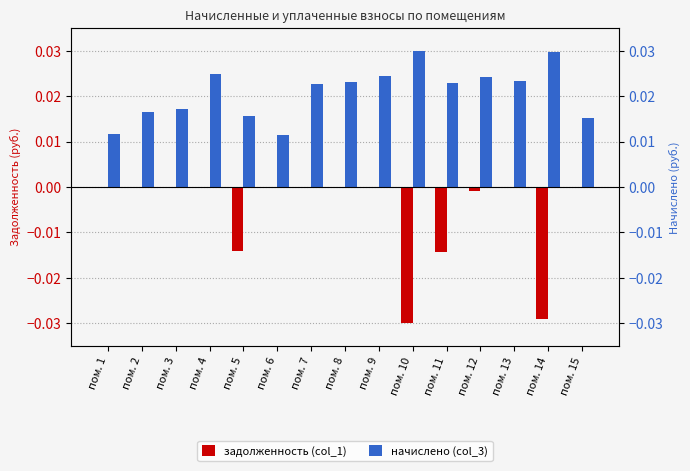

At which category is the sum across all series the highest?

пом. 4